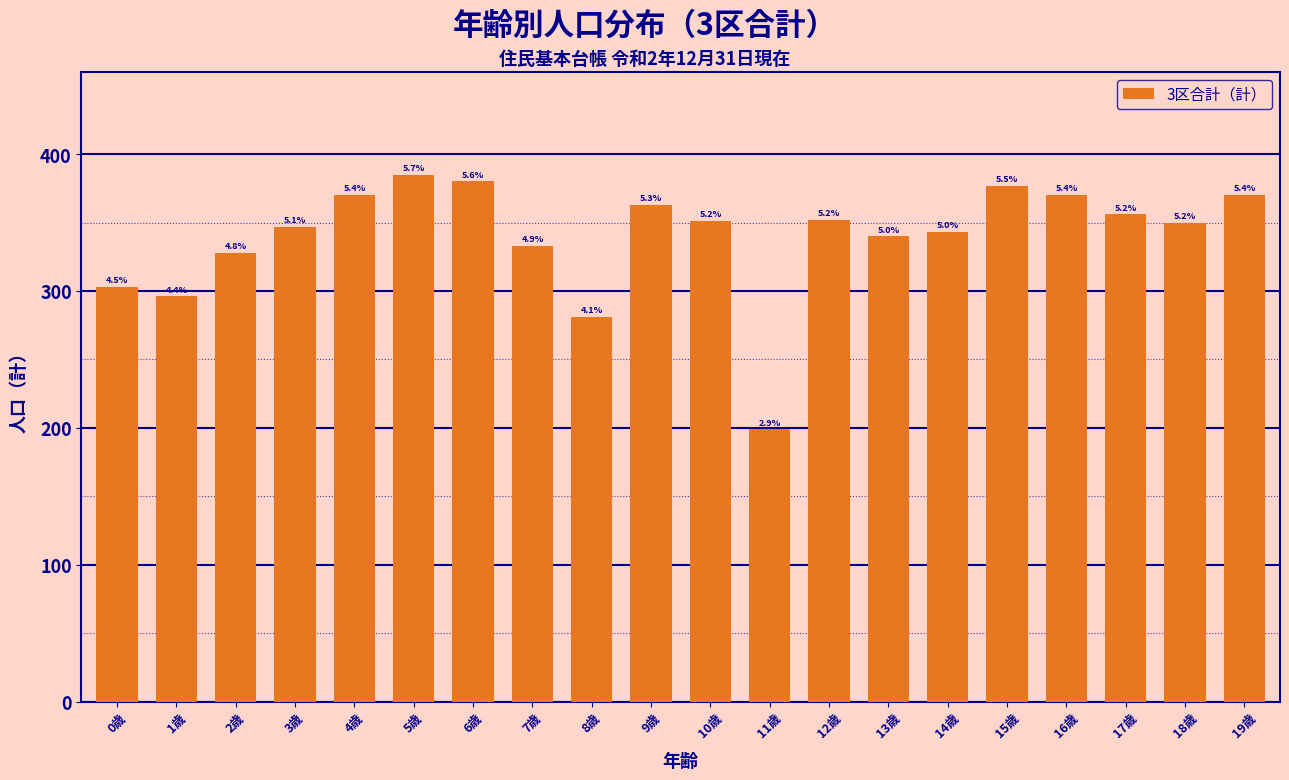

Does the chart contain any negative values?

No